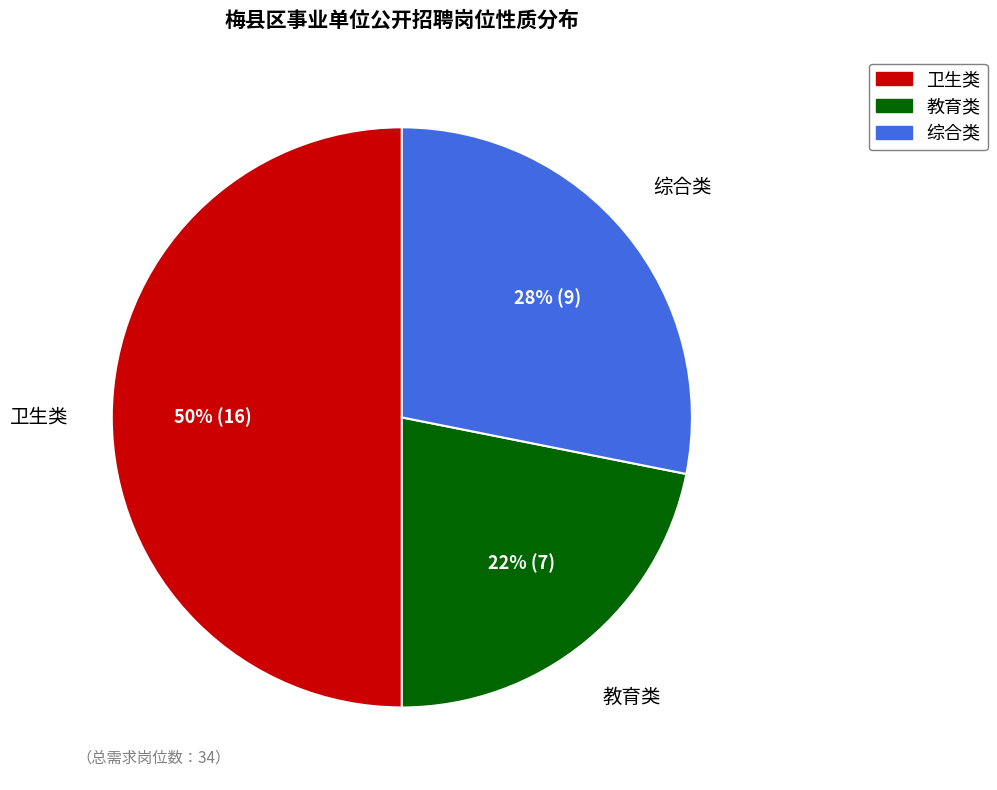

Combined, do 卫生类 and 综合类 account for over 50%?

Yes